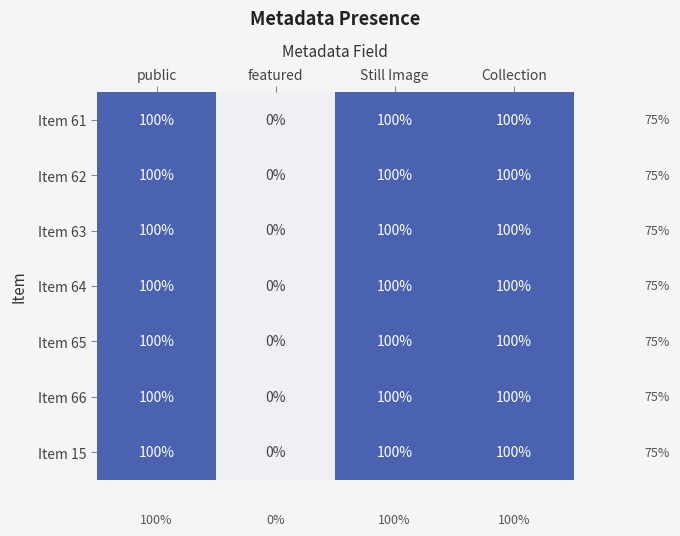

What is the approximate value of Item 66 at Still Image, to the nearest 10?

100